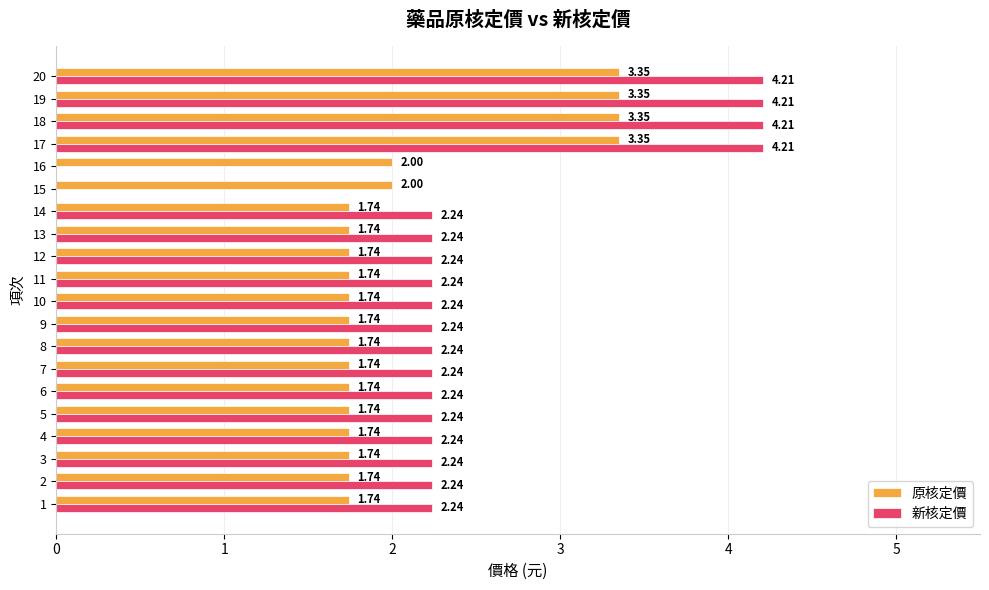

What is the total value across all series at 19?

7.6